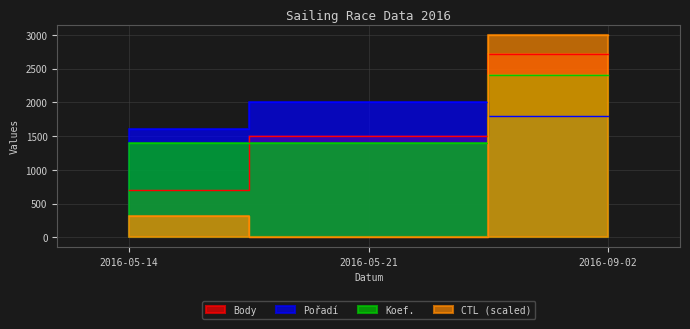

At which label does Pořadí reach its peak?

2016-05-21